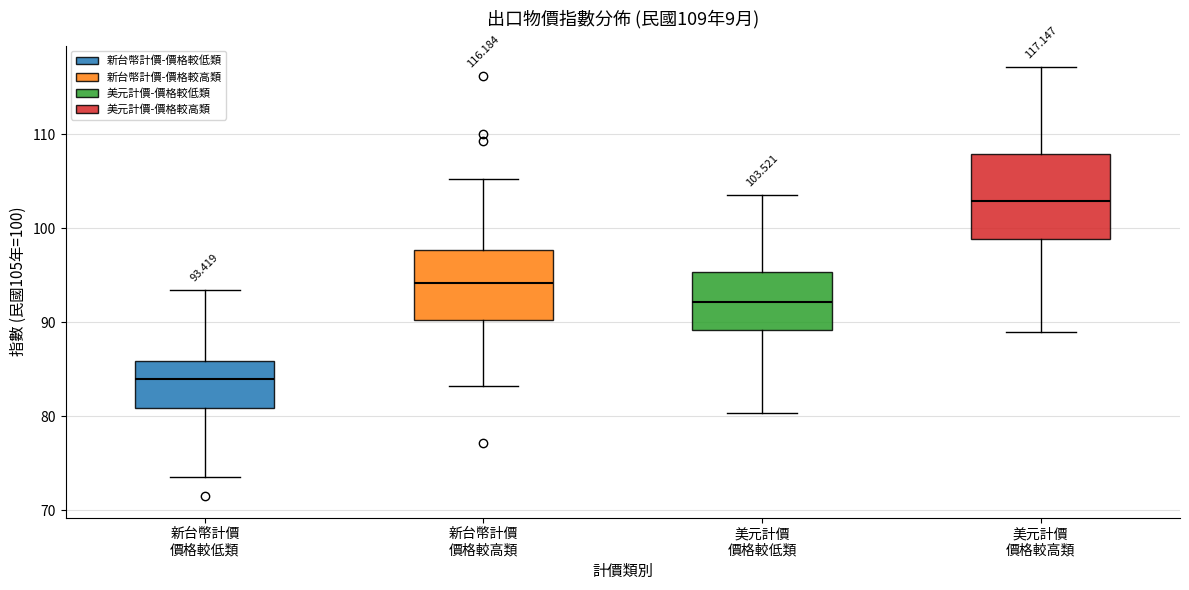

Which box has the highest median line?

美元計價 價格較高類